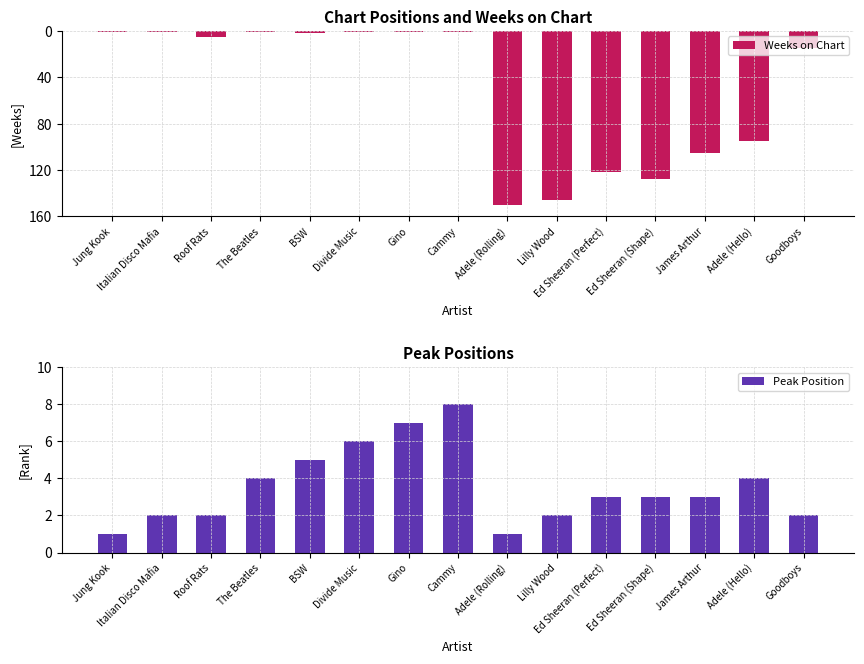

Between Adele (Rolling) and Goodboys, which series saw the biggest shift?

Weeks on Chart